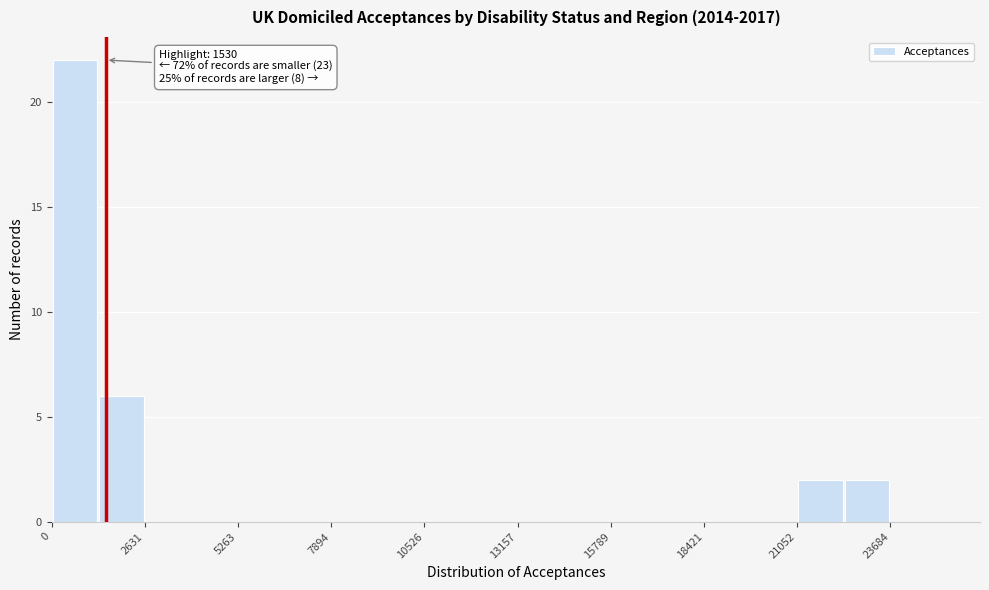

Read against the x-axis, roughly where is the centre of the tallest bar?

500